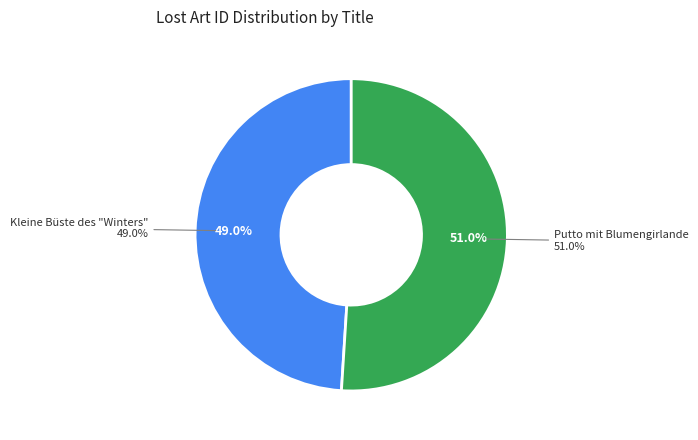

Which category has the smallest portion of the pie?

Kleine Büste des "Winters"